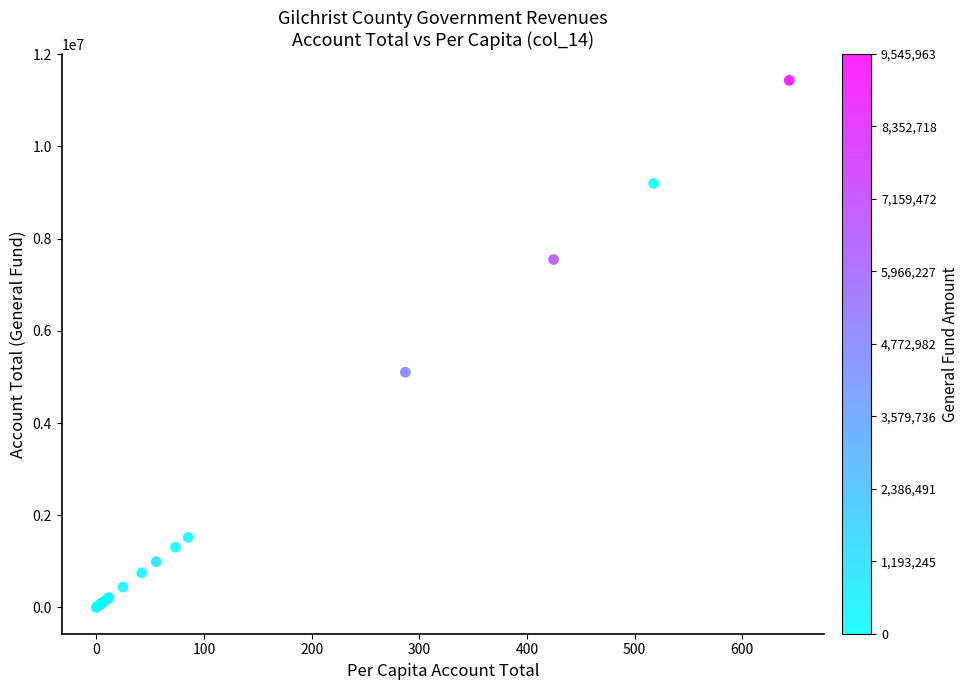

What Y value in the scatter plot is closest to 5717643?

5100804